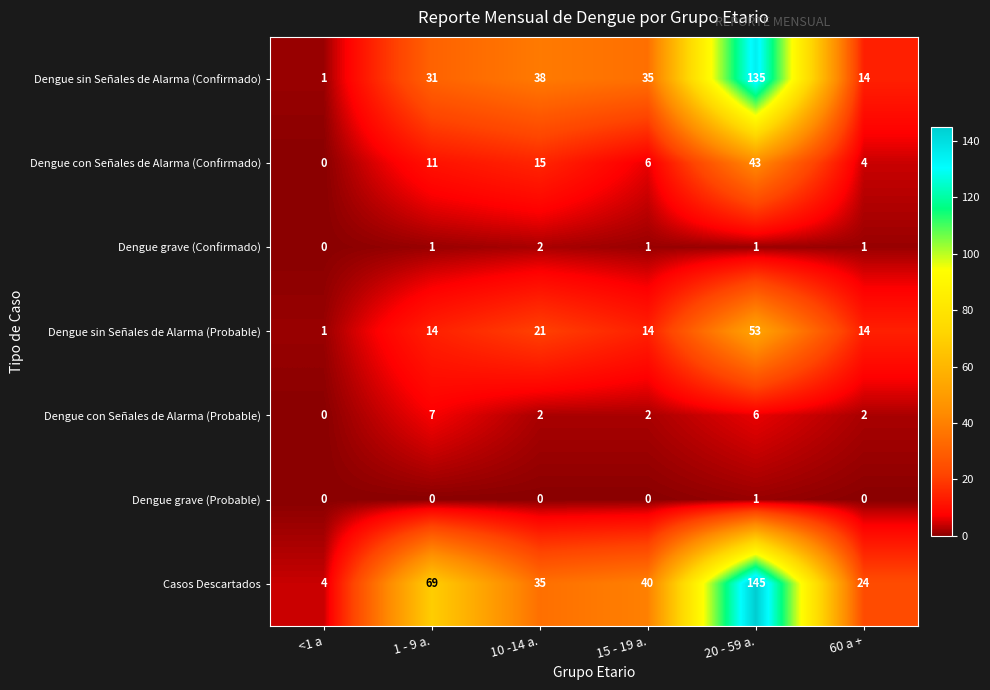

Which series has the largest total across all categories?

Casos Descartados